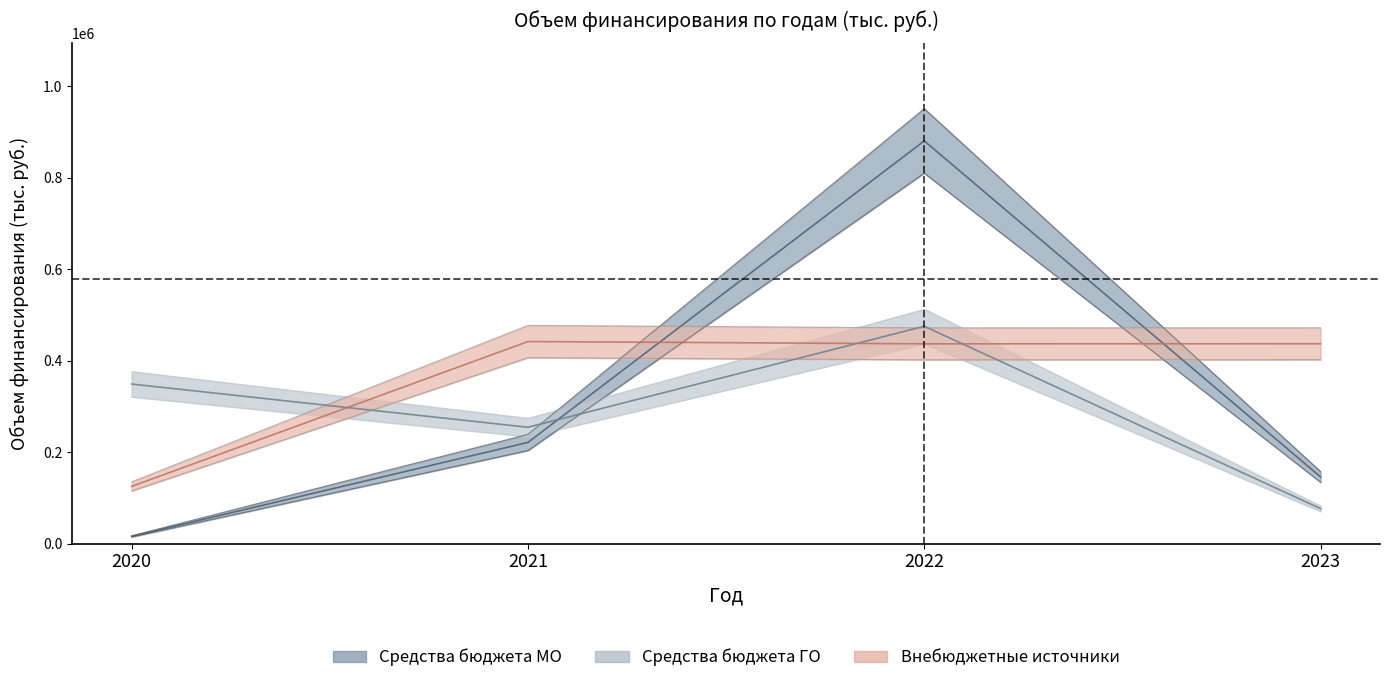

True or false: Средства бюджета городского округа and Внебюджетные источники cross at least once.

True